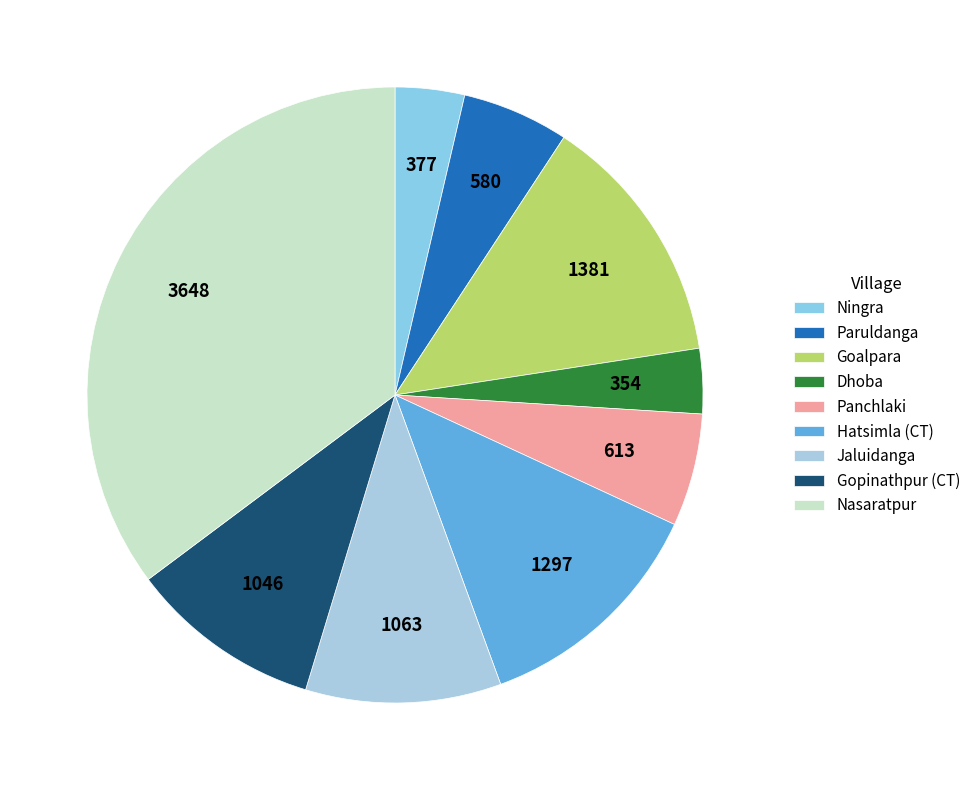

How many segments does this pie chart have?

9